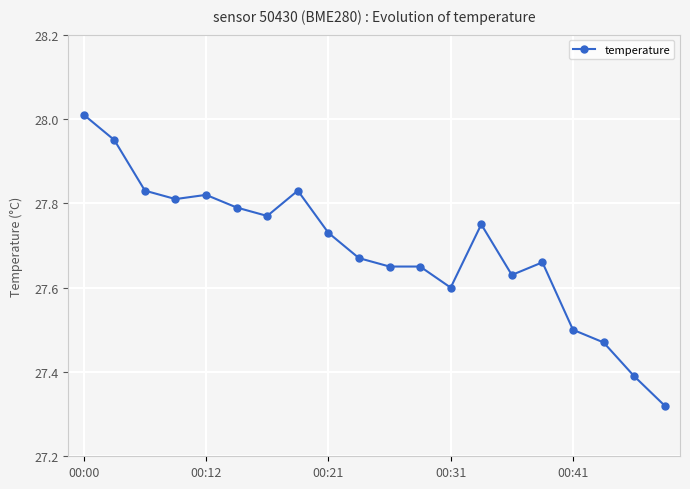

What is the sum of all values?

553.8